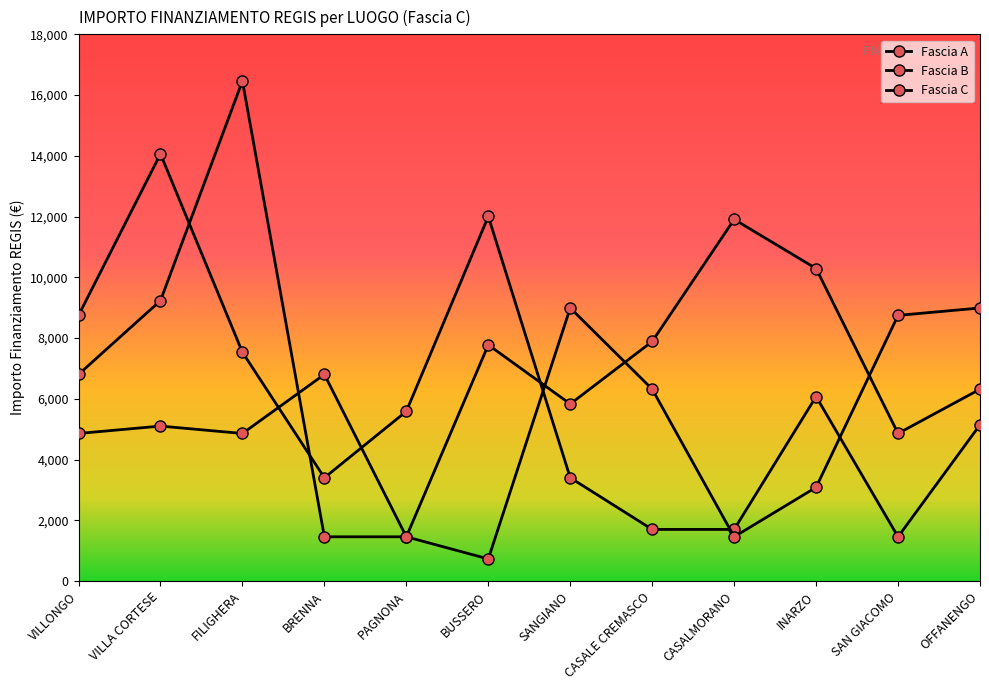

How many categories are shown in the chart?

12